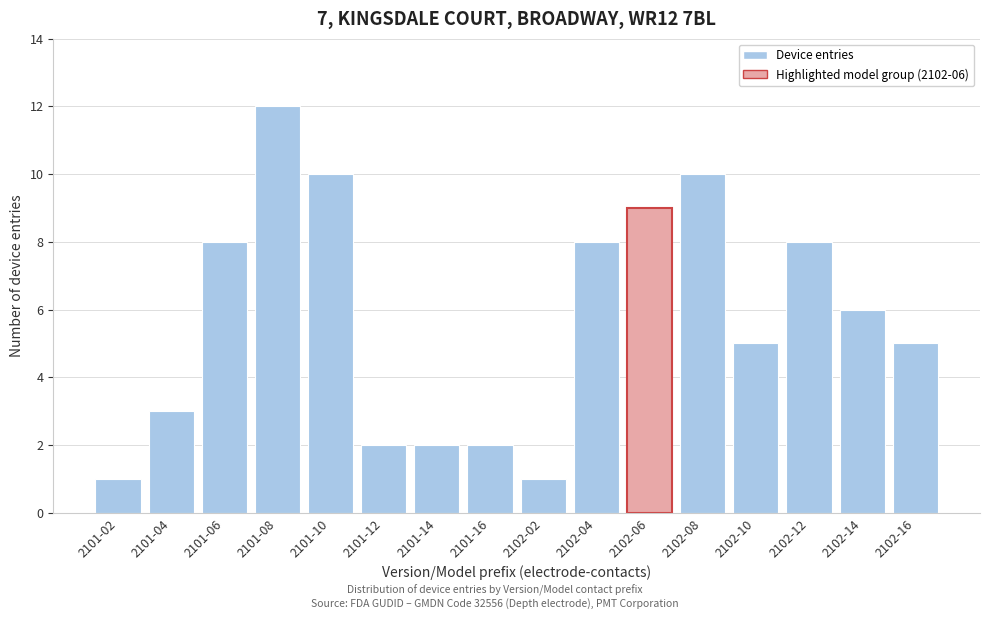

Reading right to left, transcribe all the data shown in this chart.

5	6	8	5	10	9	8	1	2	2	2	10	12	8	3	1